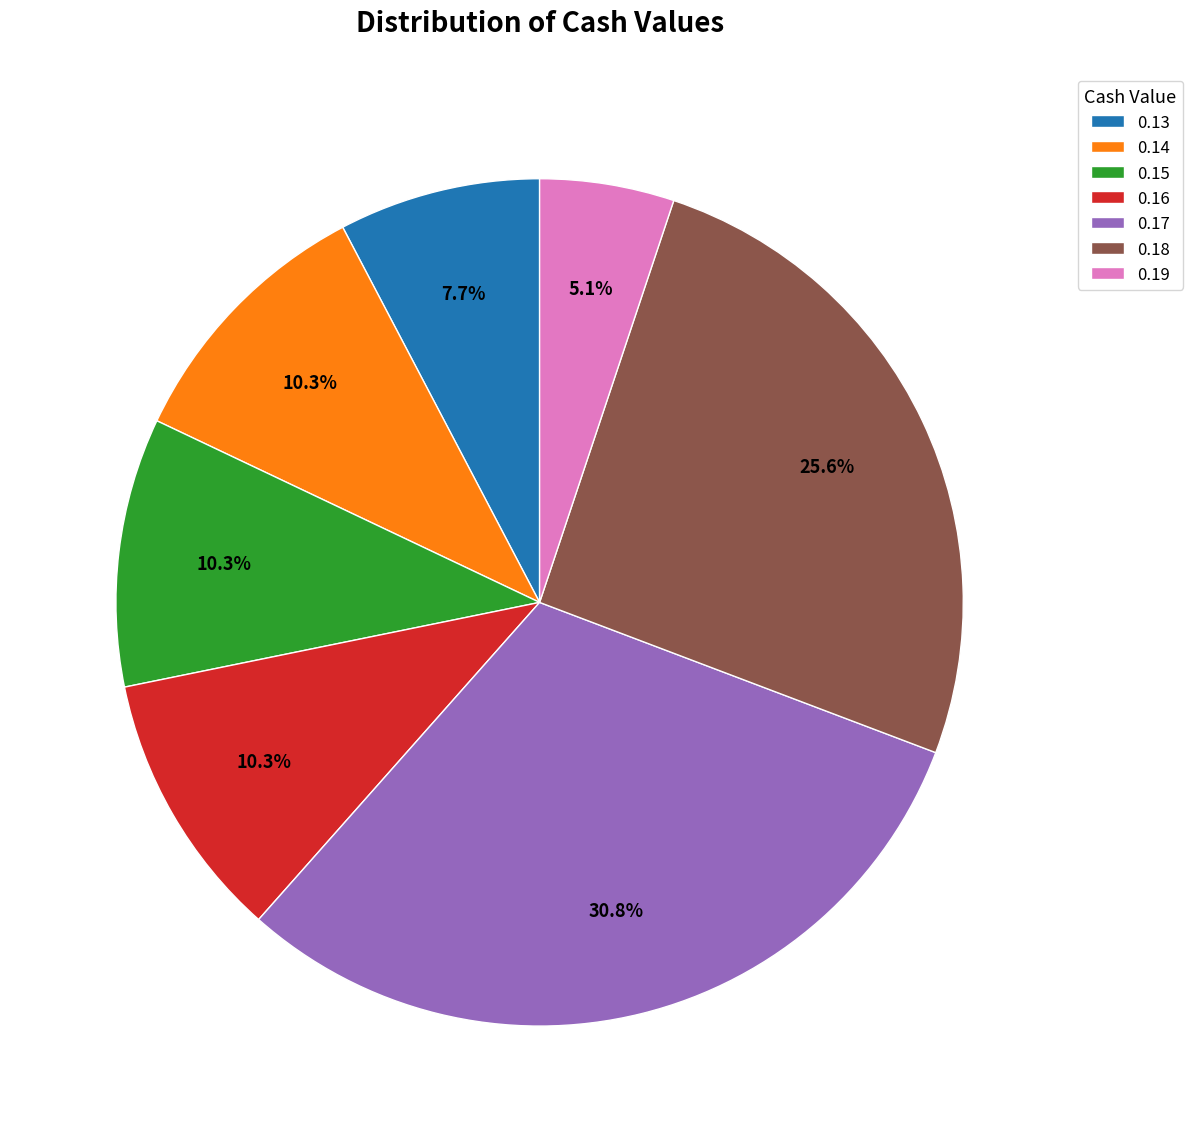

Approximately how many times larger is the value at 0.18 compared to 0.14?

2.5